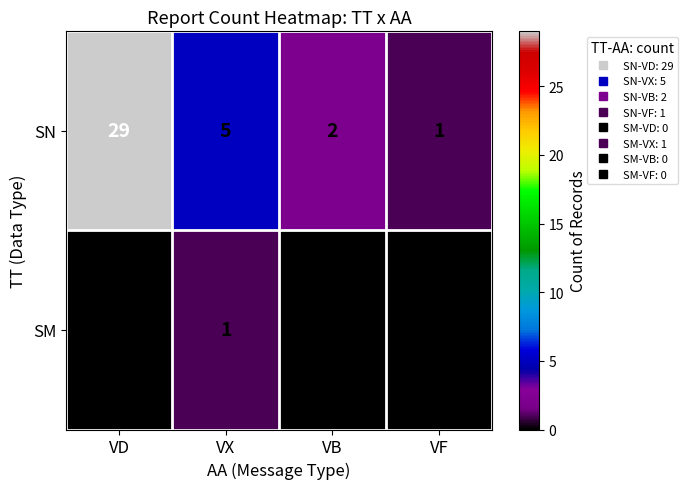

True or false: SM has a value of 2 at VX.

False